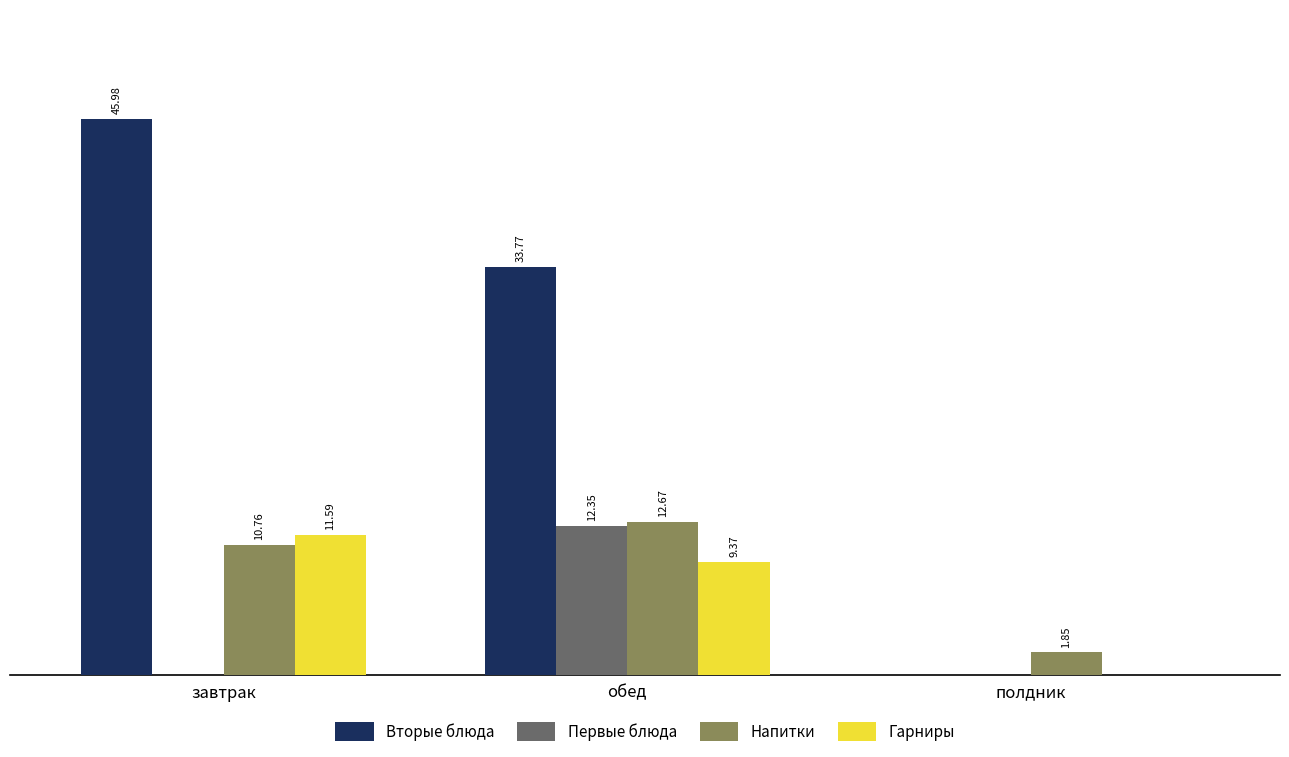

Where does the Вторые блюда series first go above 33?

завтрак